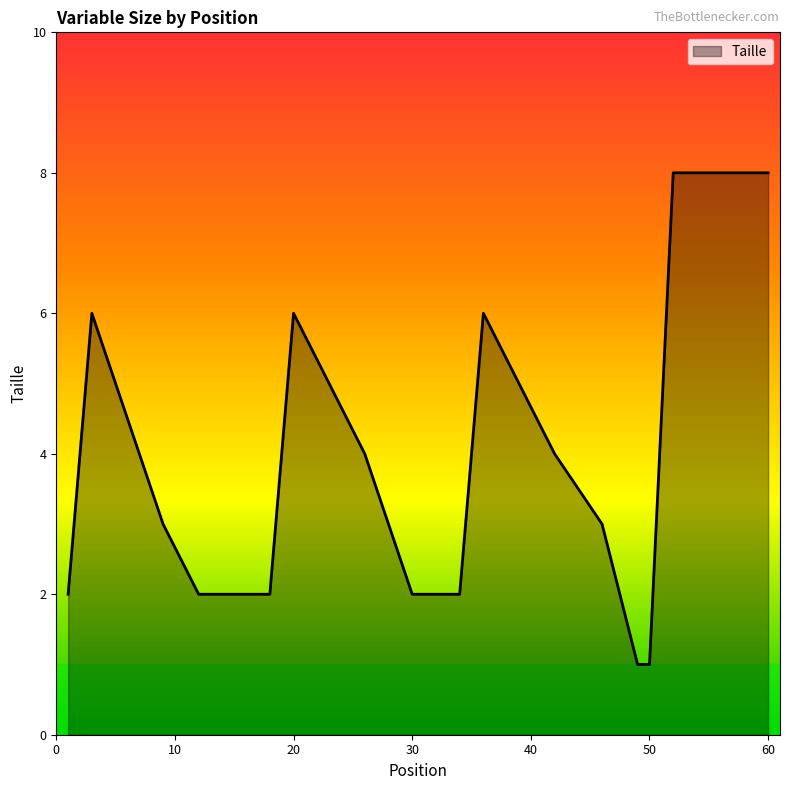

Reading right to left, list all the values displayed in this chart.

8	8	1	1	3	4	6	2	2	2	4	6	2	2	2	2	3	6	2